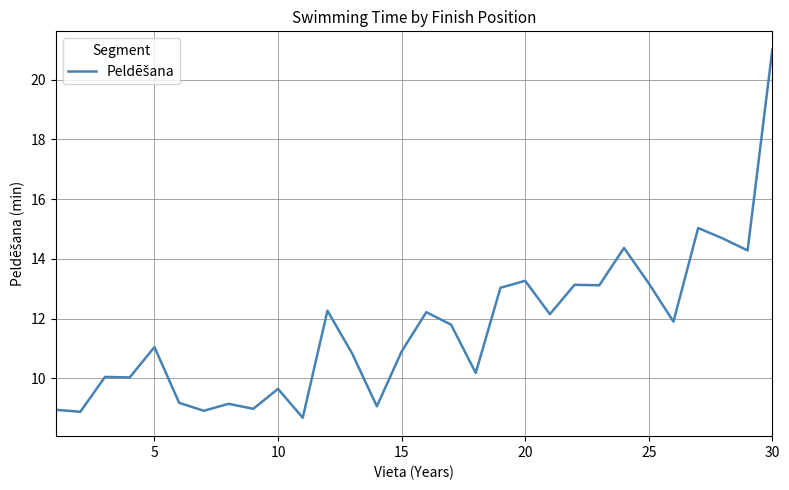

What is the difference between the maximum and minimum values?

12.3